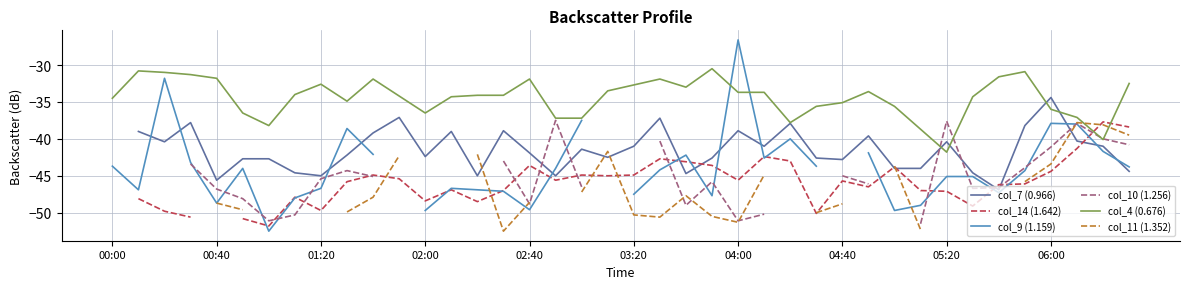

Which series ends up on top after the final intersection of col_14 (1.642) and col_10 (1.256)?

col_14 (1.642)